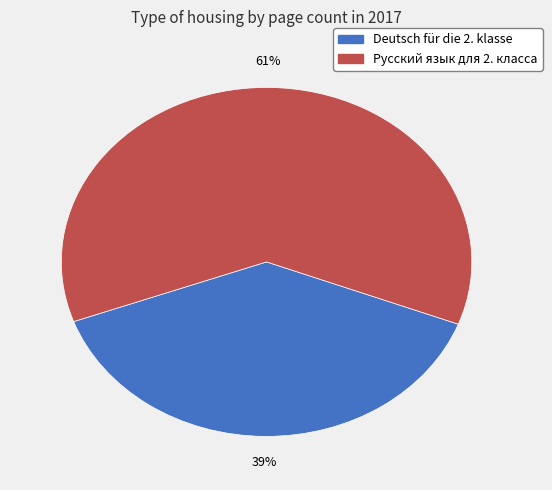

How many segments does this pie chart have?

2